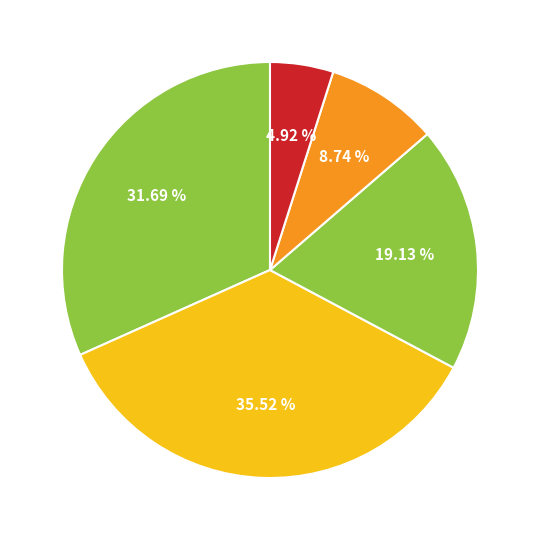

Count the number of slices in the pie.

5